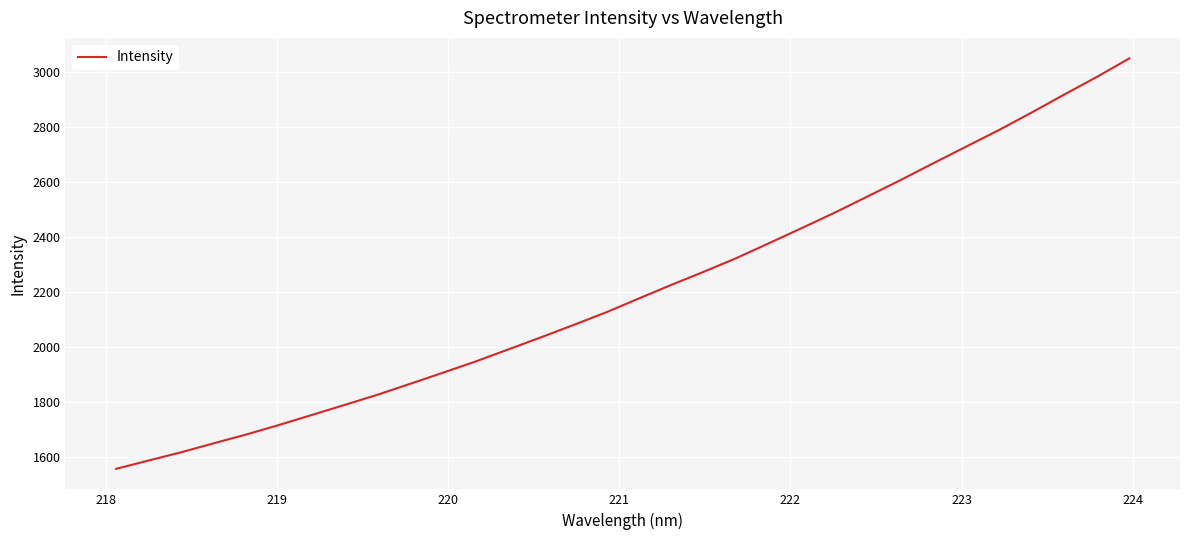

What is the maximum value shown in the chart?

3048.5